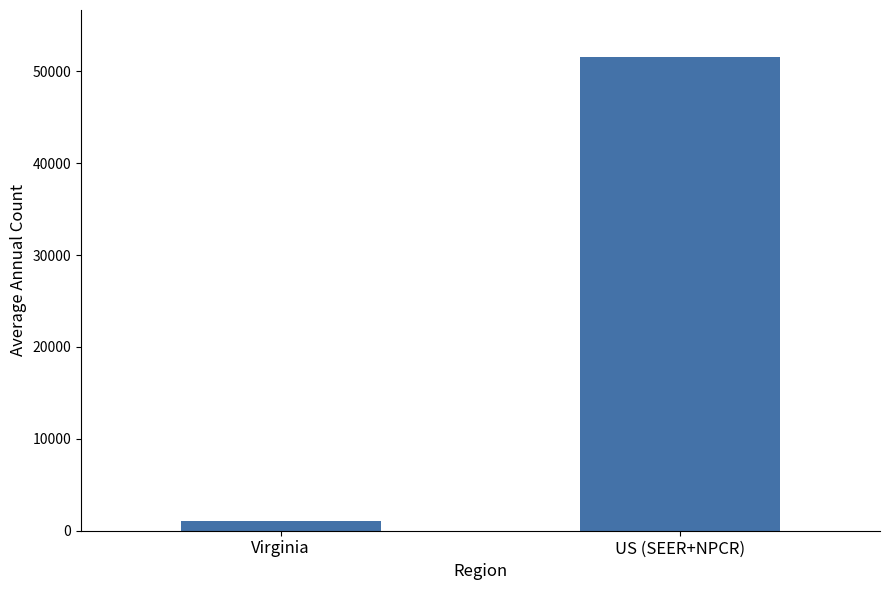

What is the sum of all values?

52563